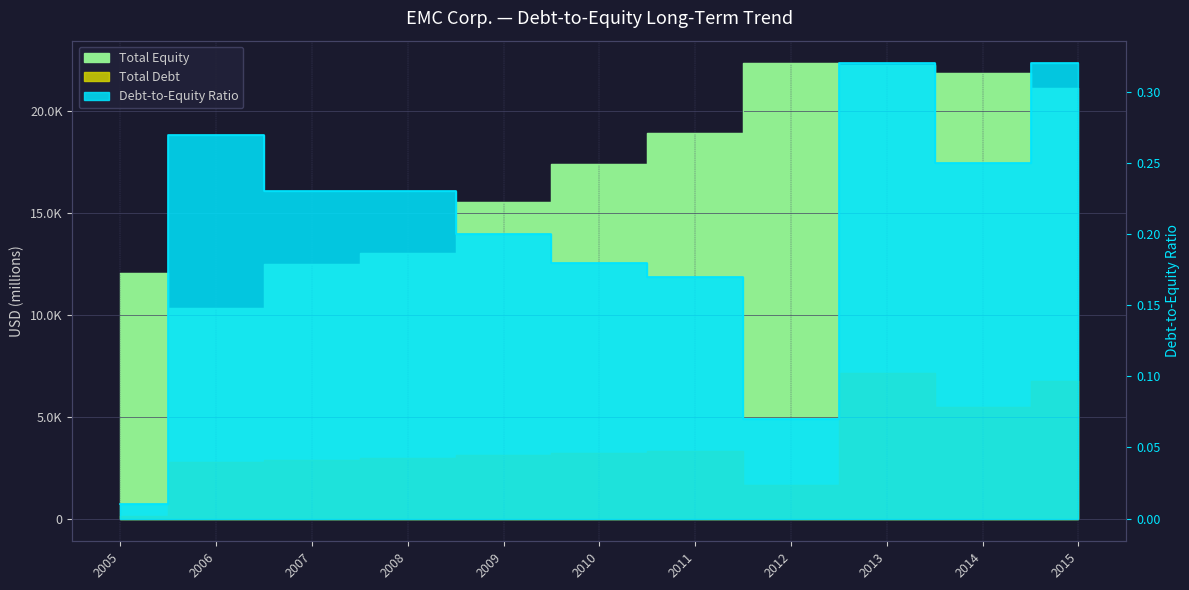

What is the difference between the Total Debt values at 2010 and 2006?

423.0